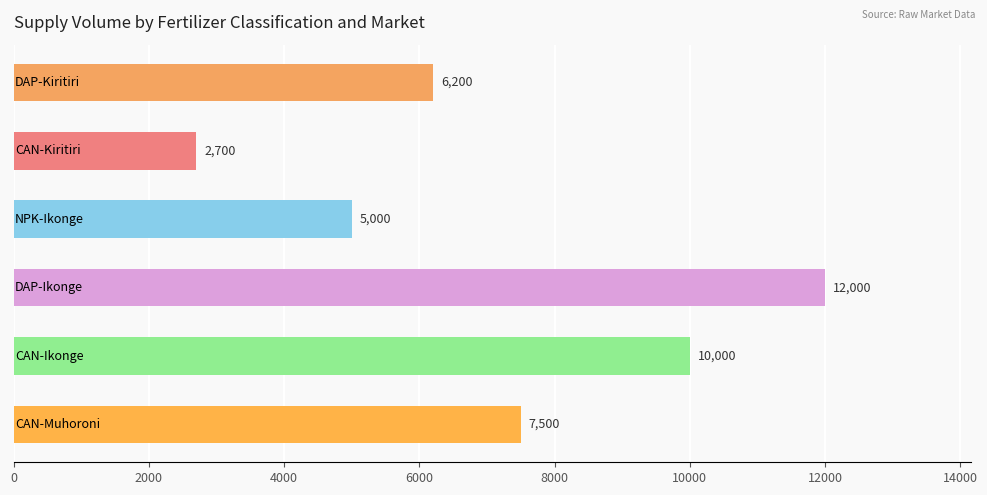

How many values are between 5000 and 10000?

4